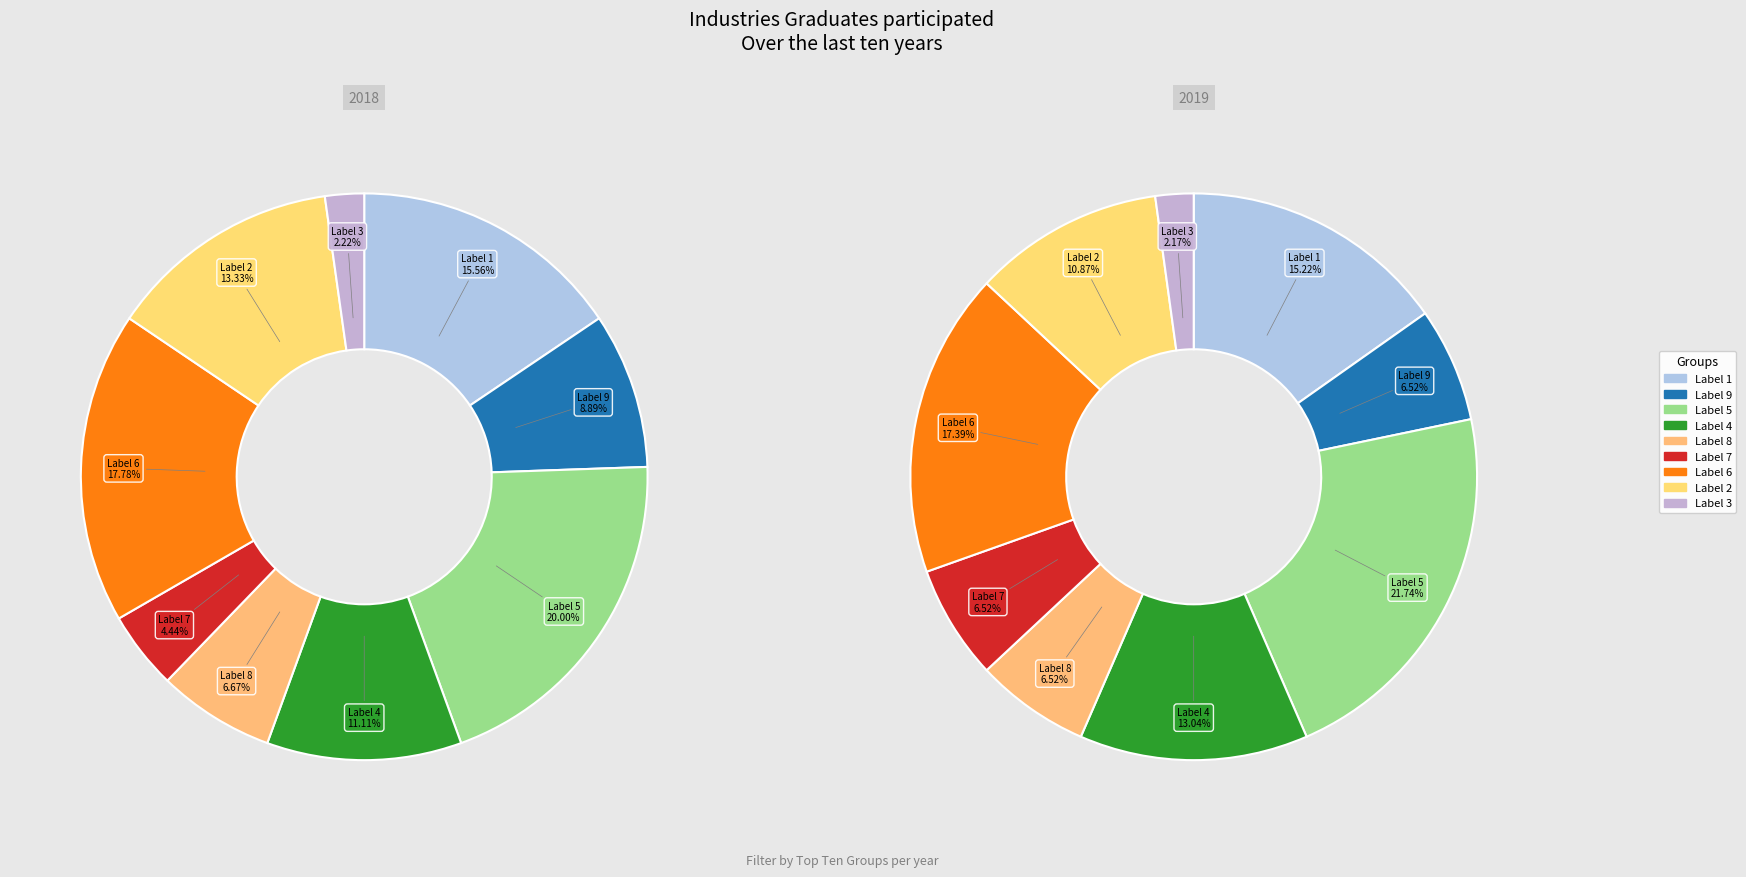

What portion of the pie excludes 1?

84.4%